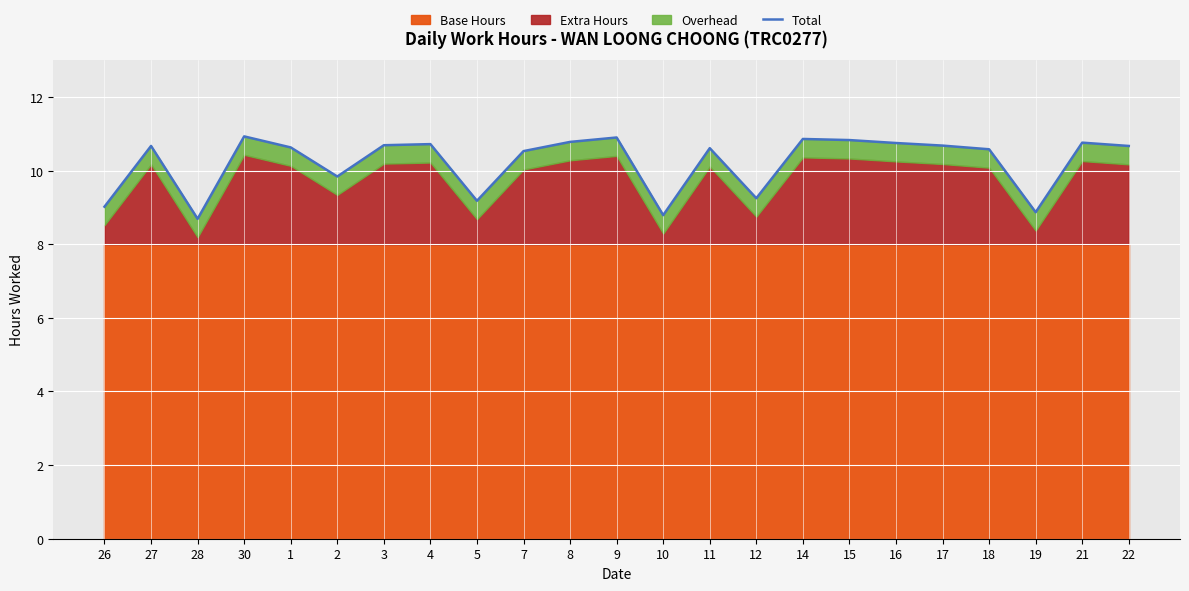

How many interior local valleys (lower than both neighbors) does the data have?

6